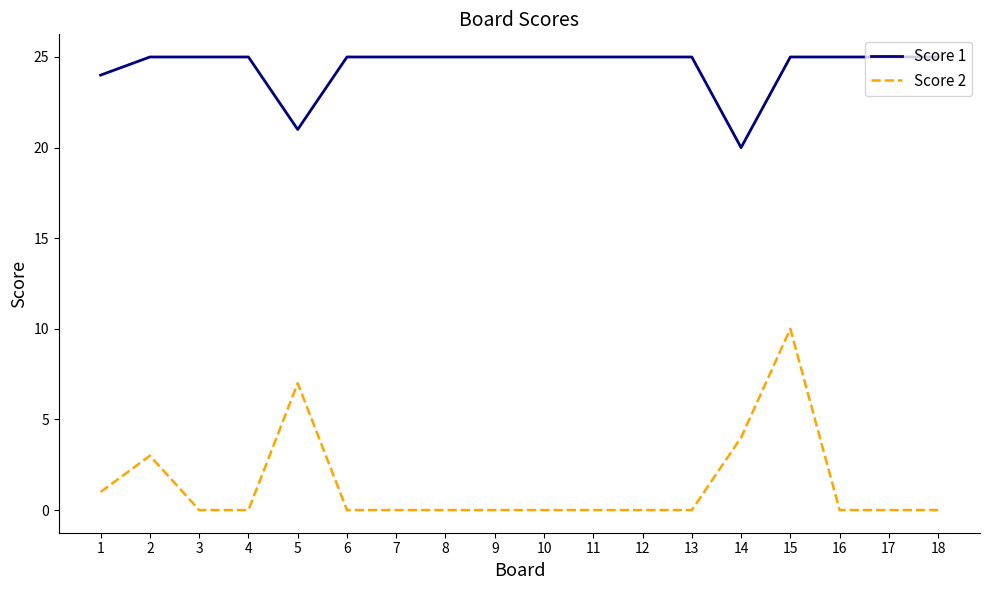

True or false: Score 2 and Score 1 intersect in this chart.

False